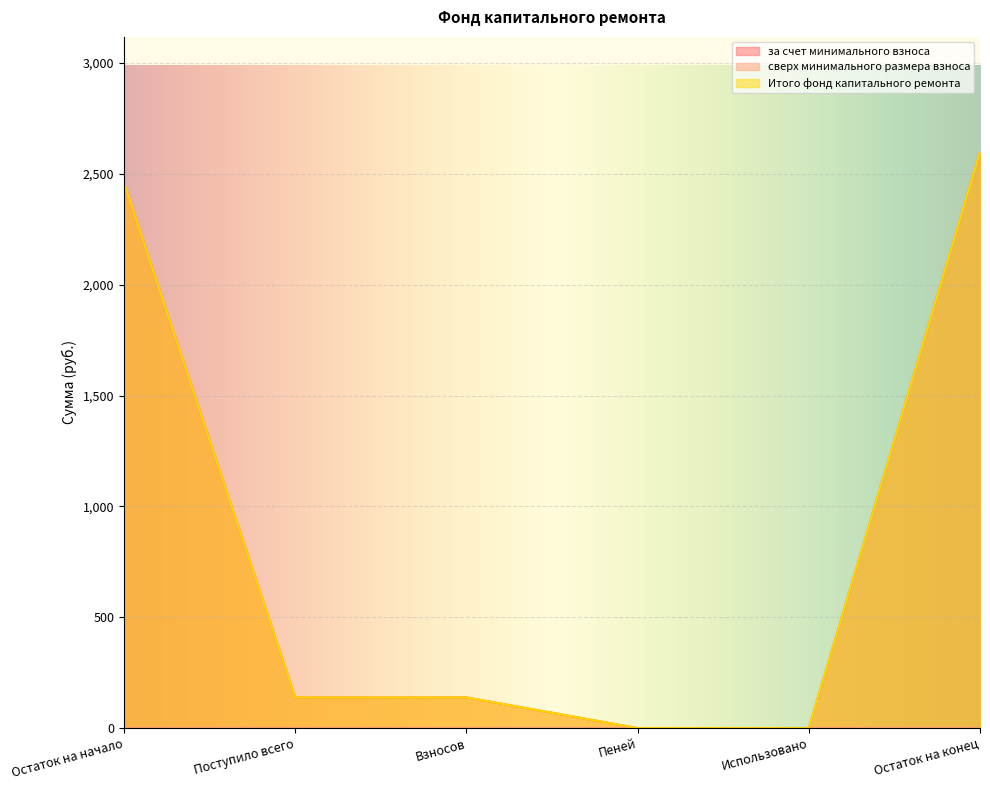

Does the chart display data point markers on the line(s)?

No